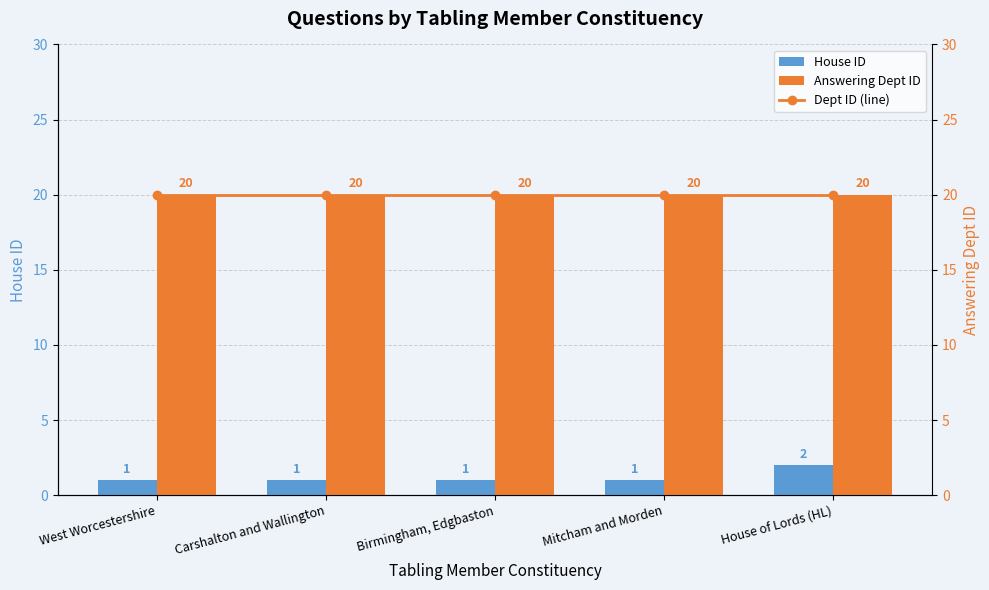

What position from the left is Mitcham and Morden?

4